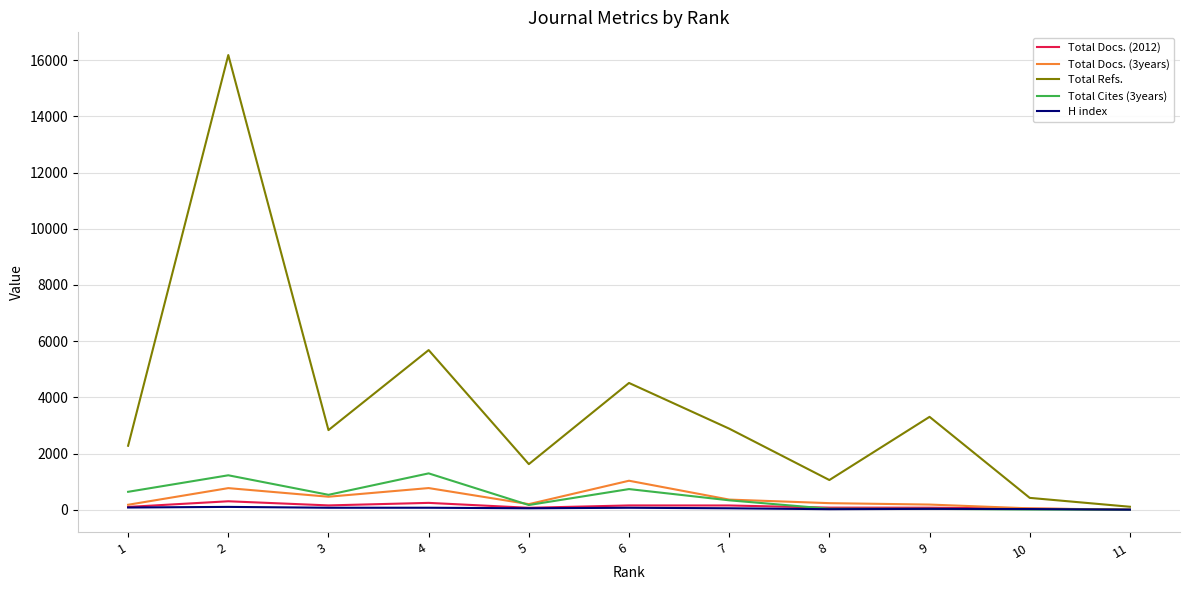

Which series has the widest spread of values?

Total Refs.